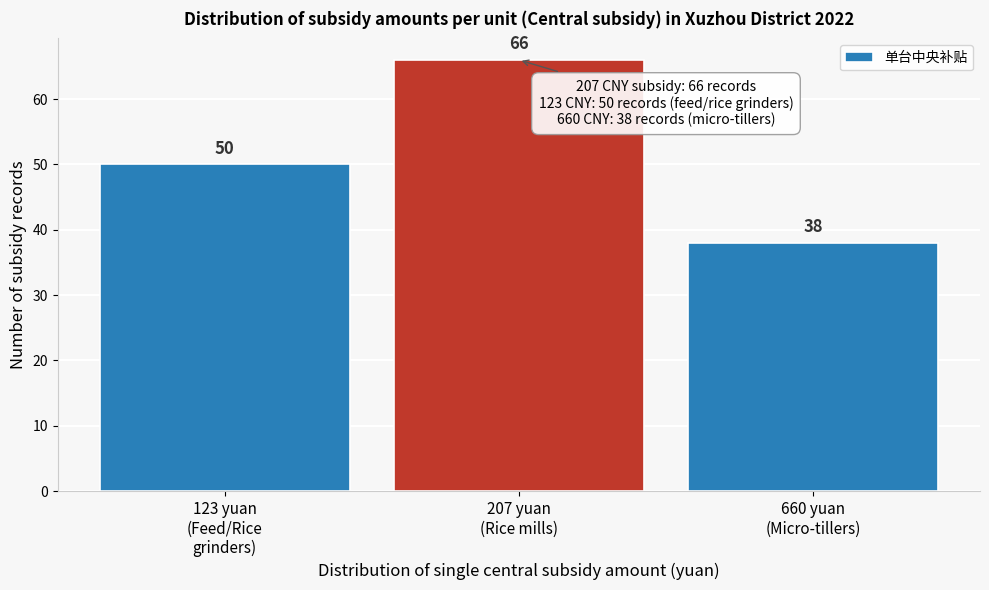

Reading right to left, list all the values displayed in this chart.

38	66	50